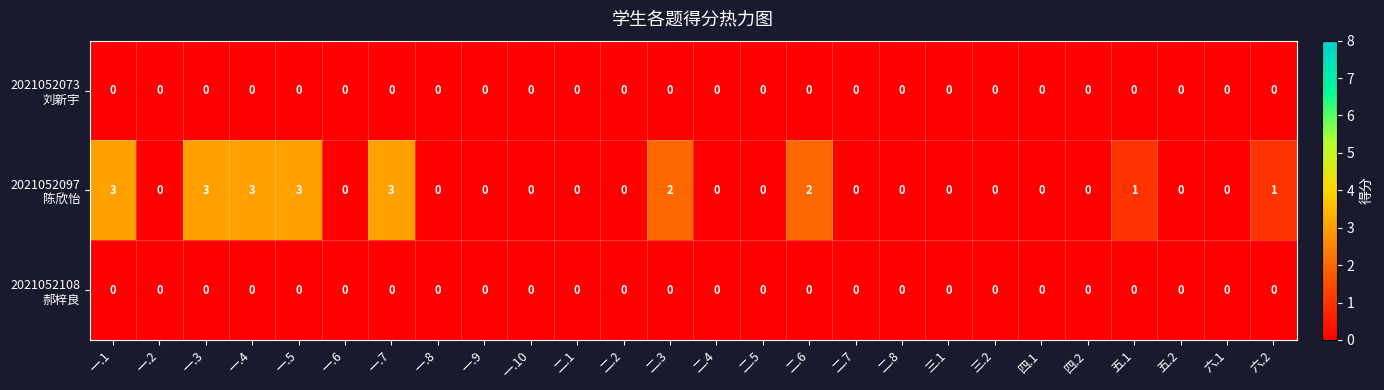

What is the greatest value displayed?

3